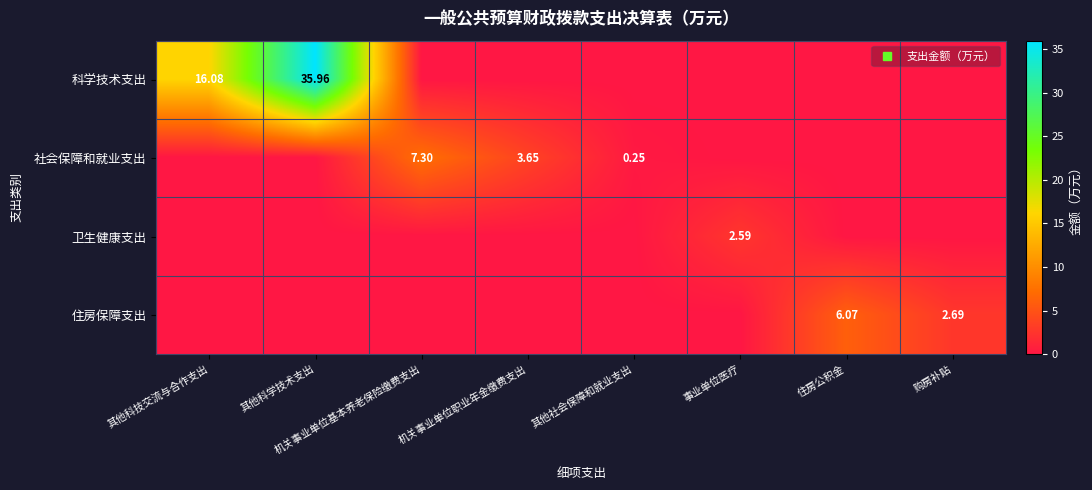

What is the total value across all series at 其他科学技术支出?

36.0